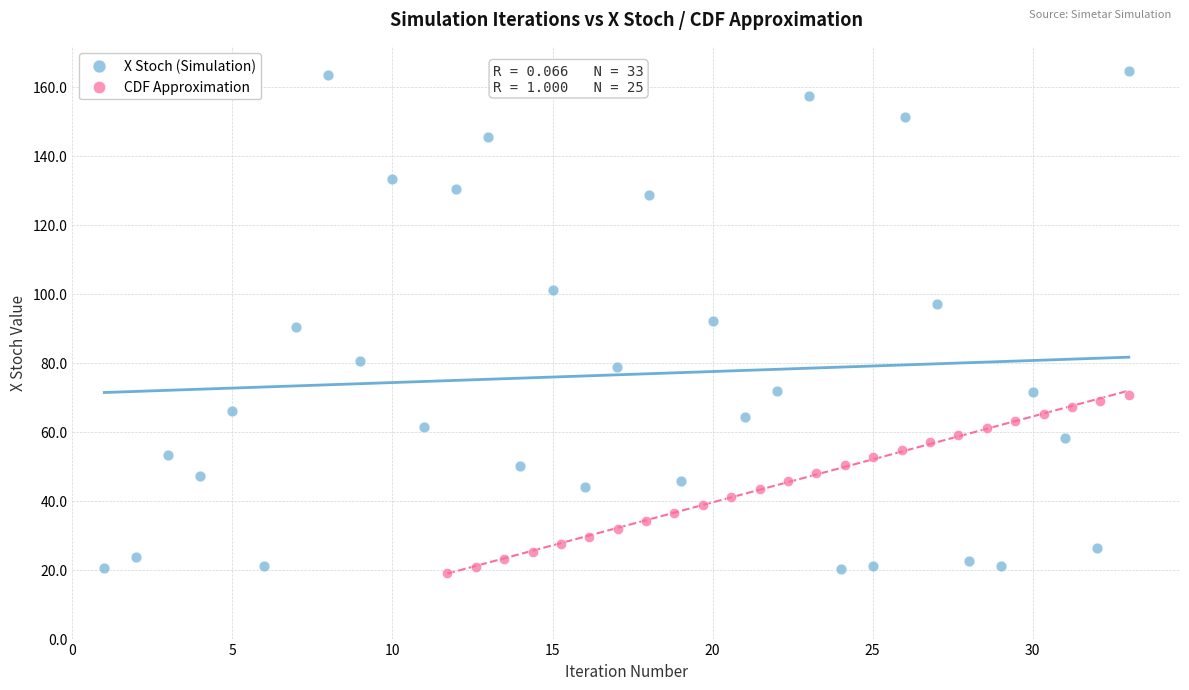

Which series has the widest spread of Y values?

X Stoch (Simulation)